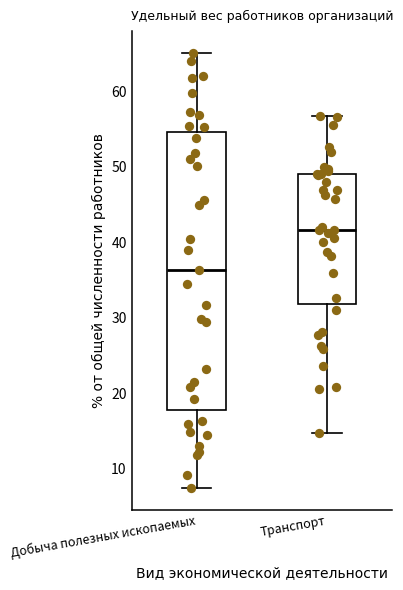

Which box has the lowest median line?

Добыча полезных ископаемых